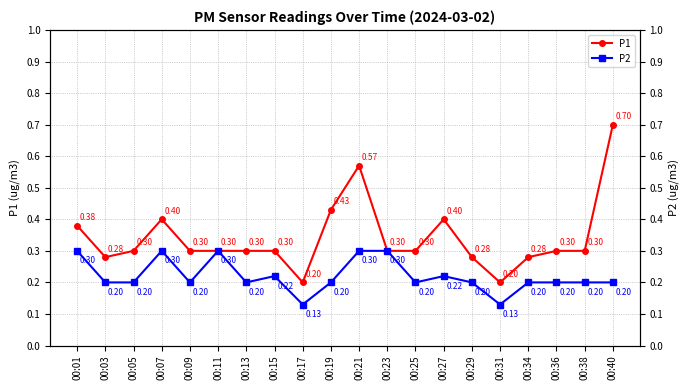

At 00:21, list the series in order from smallest to largest.

P2, P1